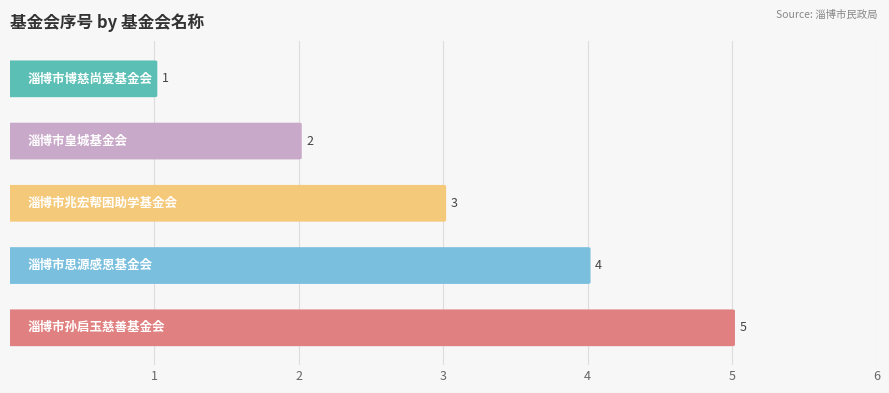

Reading right to left, list all the values displayed in this chart.

淄博市孙启玉慈善基金会=5	淄博市思源感恩基金会=4	淄博市兆宏帮困助学基金会=3	淄博市皇城基金会=2	淄博市博慈尚爱基金会=1